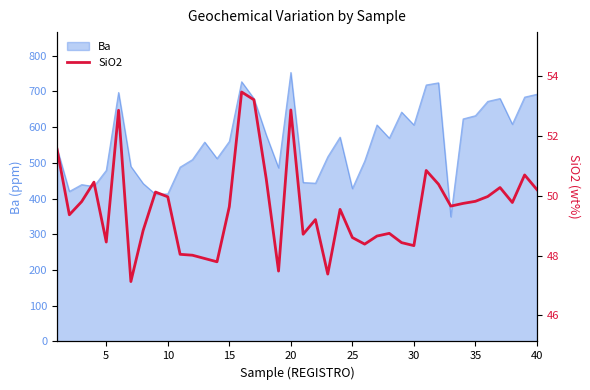

What is the highest value of the Ba series?

753